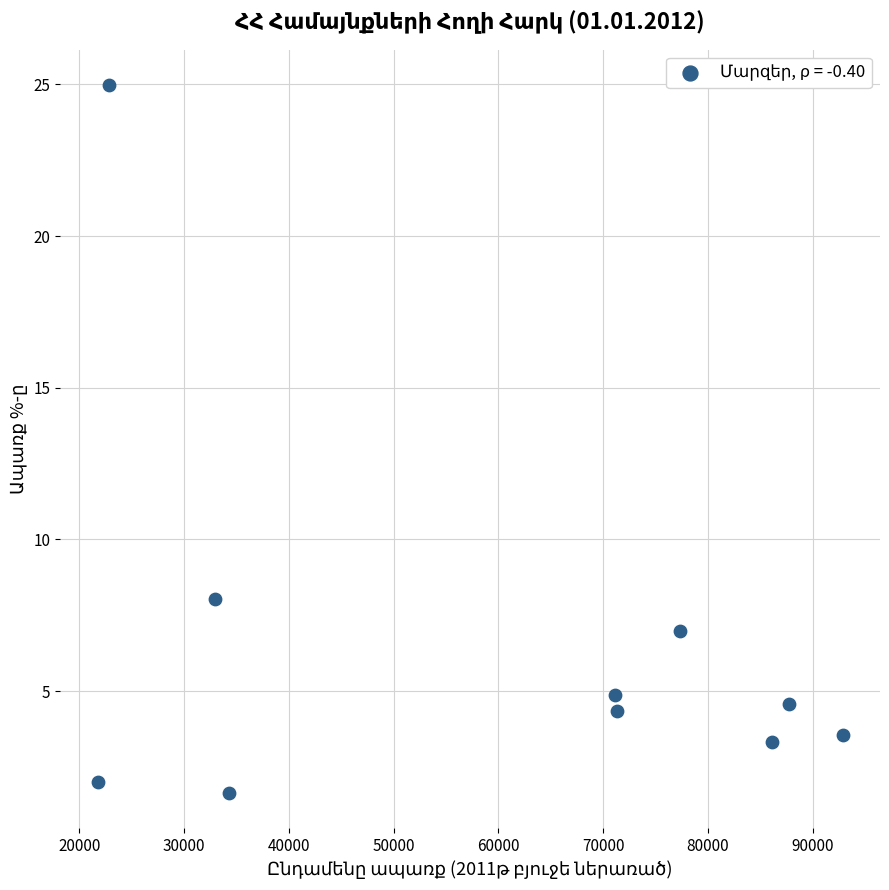

What Y value in the scatter plot is closest to 13?

8.0